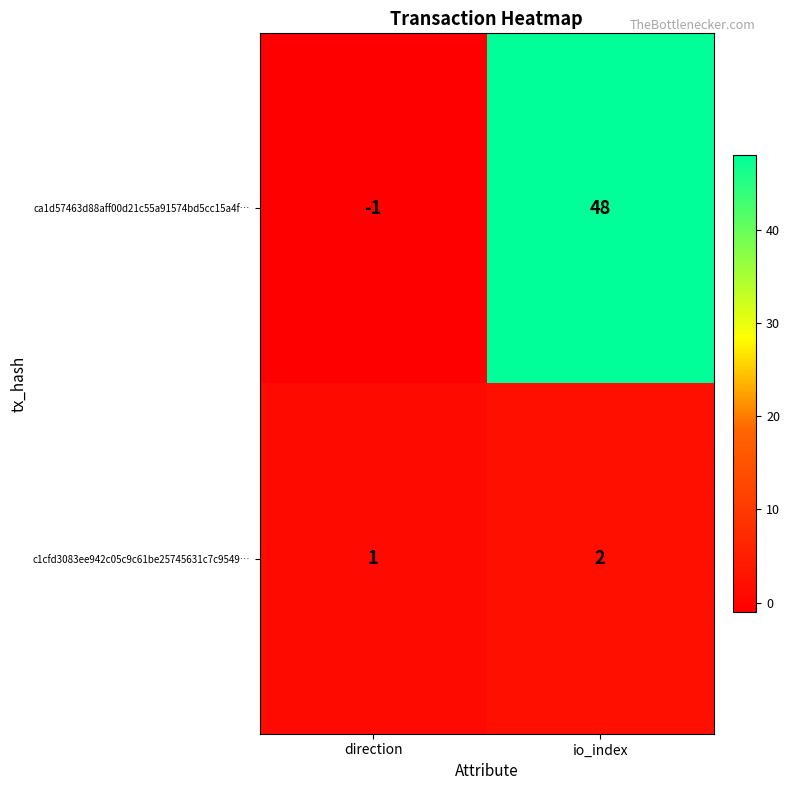

Count the number of categories in the chart.

2